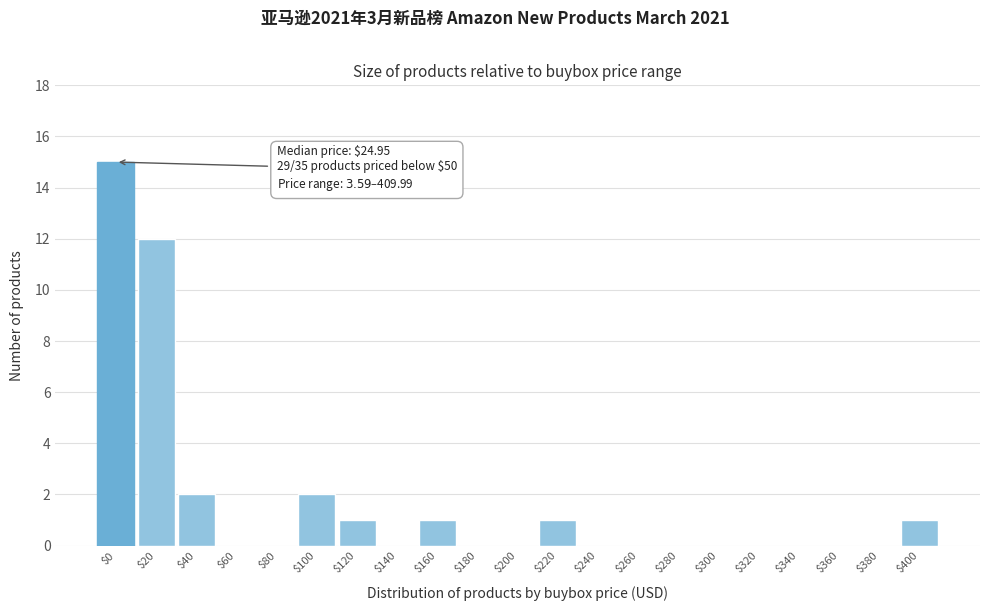

Which category has the highest value across all series?

$0